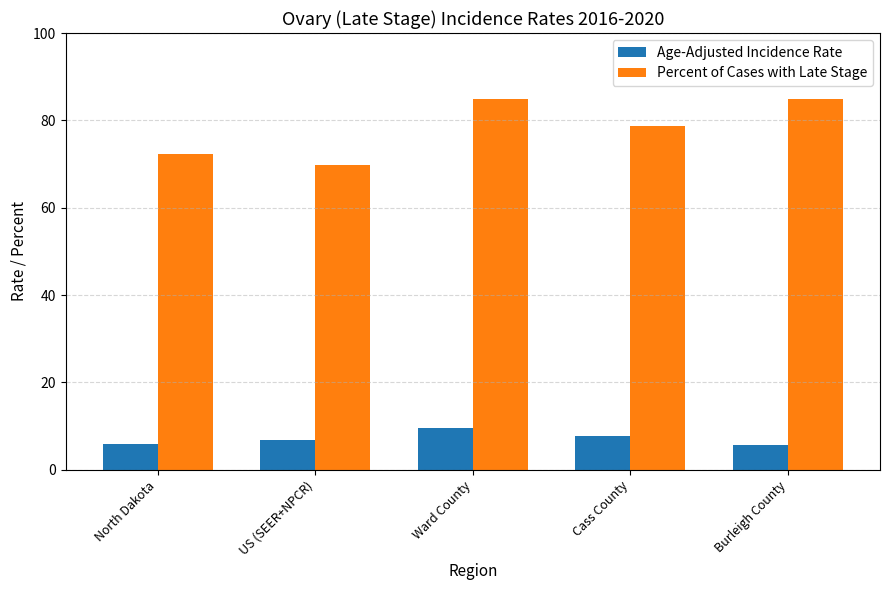

Rank the series by their average value, from highest to lowest.

Percent of Cases with Late Stage, Age-Adjusted Incidence Rate